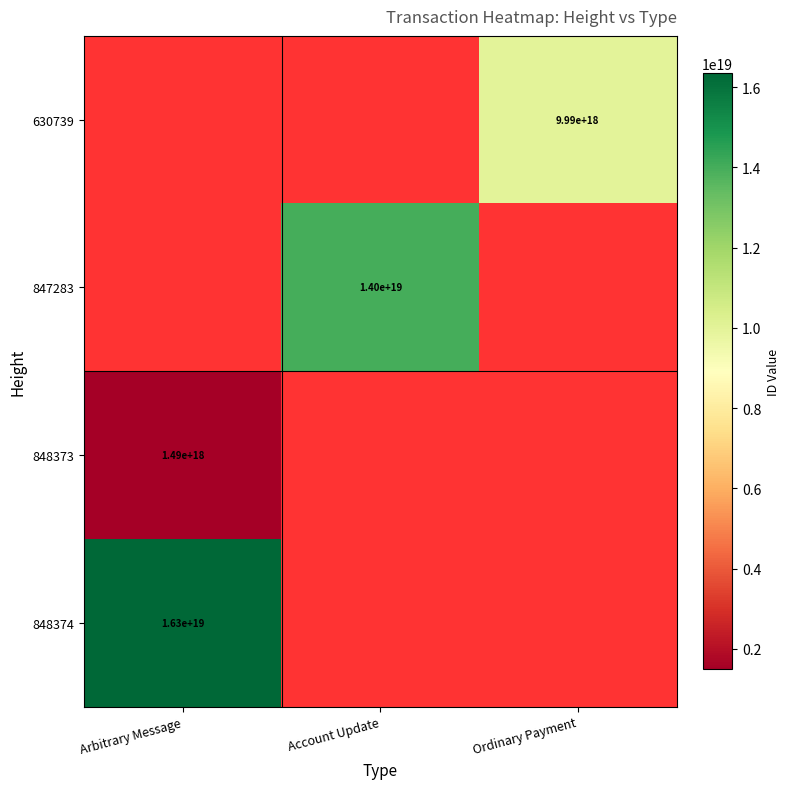

True or false: 848374 has a value of 16300000000000000000 at Arbitrary Message.

True